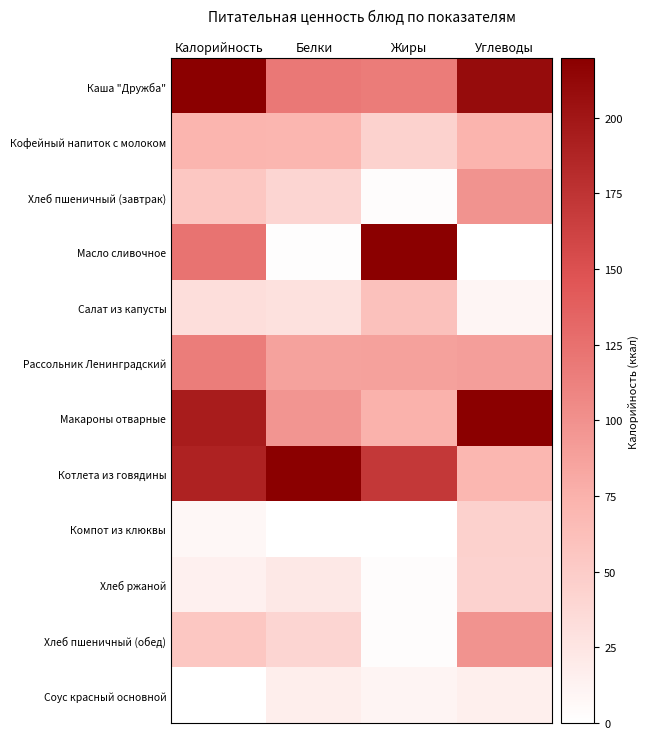

List the series in order of their peak value, highest first.

Каша "Дружба", Масло сливочное, Макароны отварные, Котлета из говядины, Рассольник Ленинградский, Хлеб пшеничный (завтрак), Хлеб пшеничный (обед), Кофейный напиток с молоком, Салат из капусты, Компот из клюквы, Хлеб ржаной, Соус красный основной